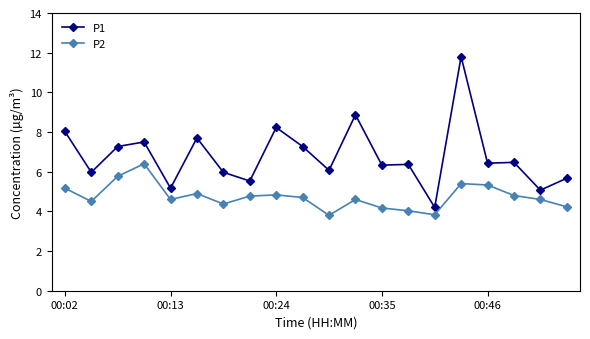

True or false: P2 has more than 1 interior local peaks.

True